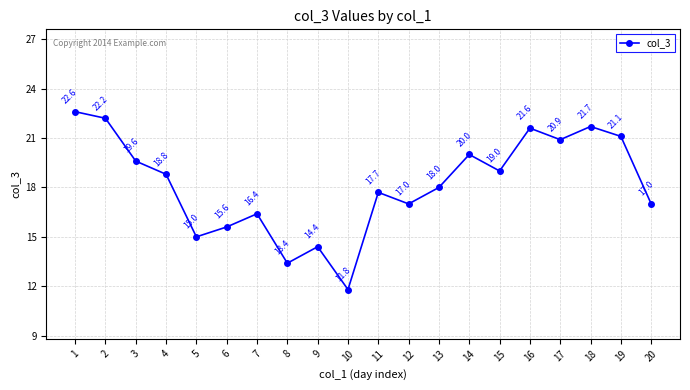

What is the value of the 19th point from the left?

21.1